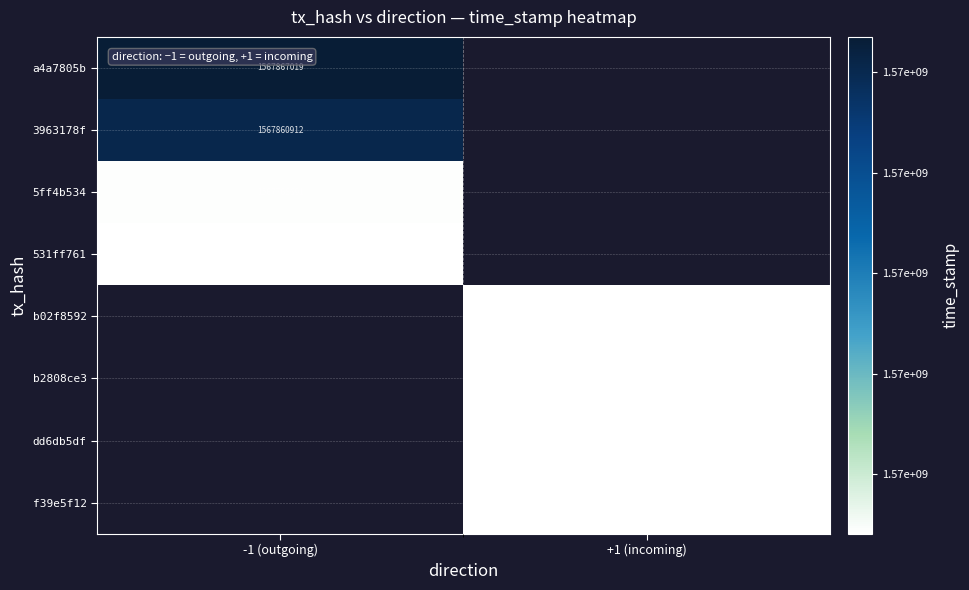

The value of f39e5f12 at +1 (incoming) is 1567768131. True or false?

True